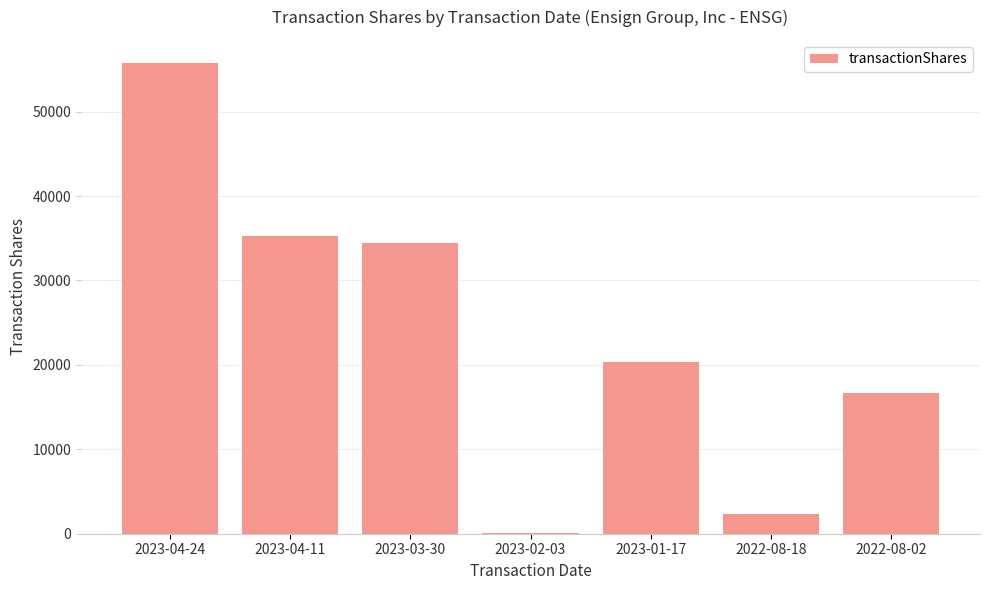

What is the sum of the values at 2023-02-03 and 2023-03-30?

34607